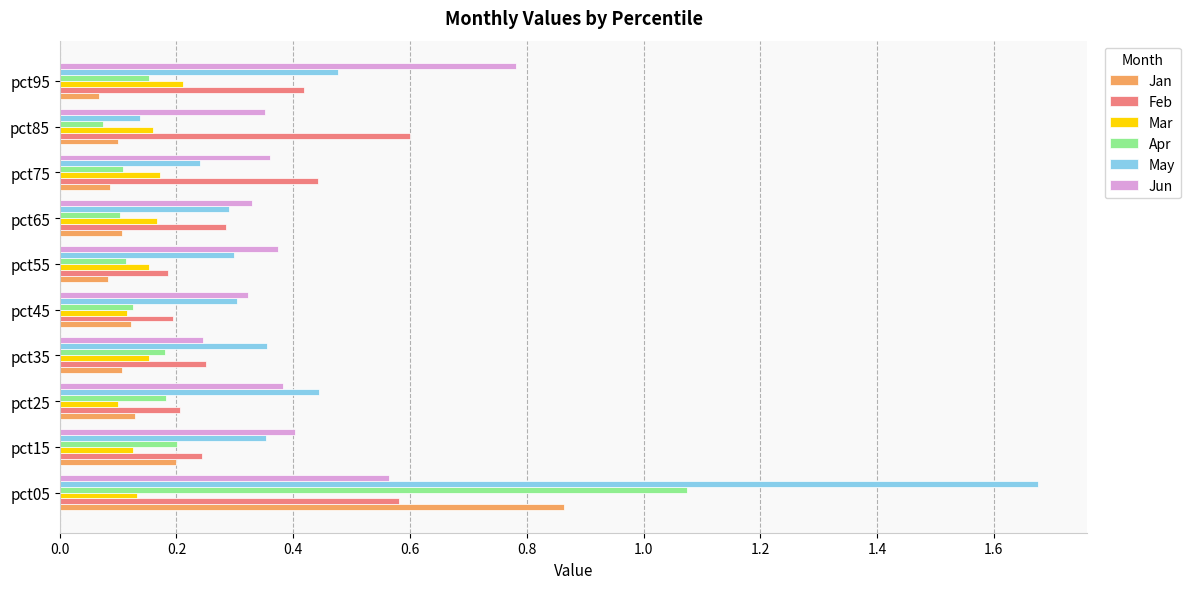

At how many categories does at least one series exceed 1?

1